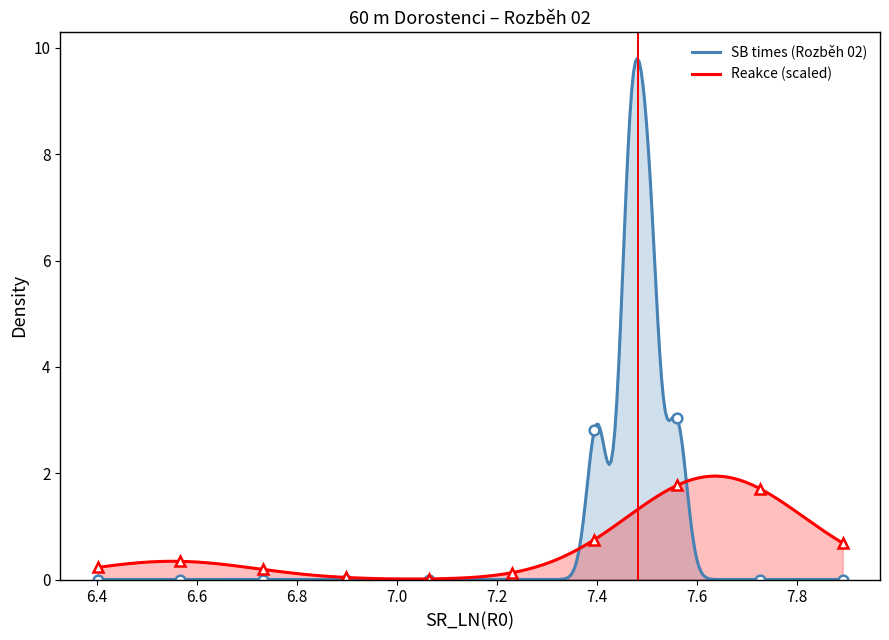

At how many categories does at least one series exceed 5?

7